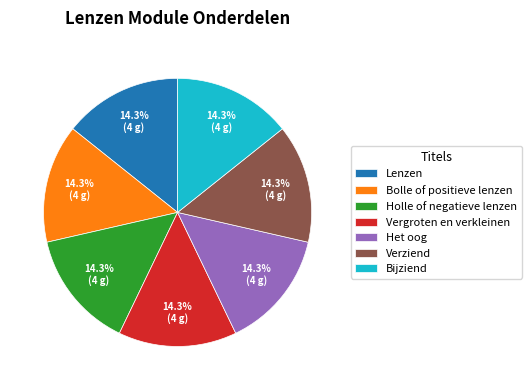

What is the ratio of the value at Verziend to the value at Het oog?

1.0